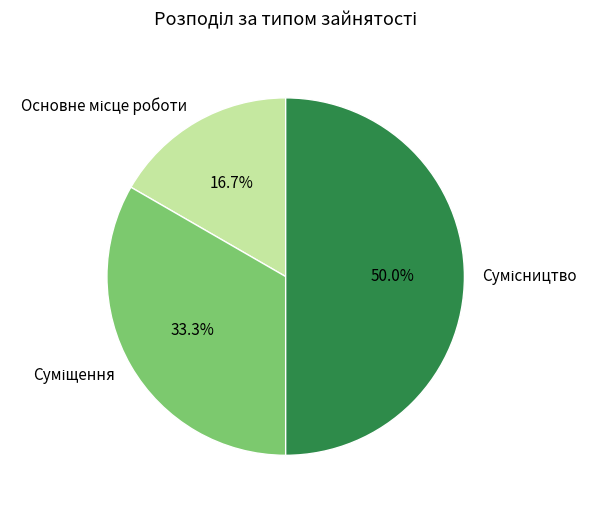

To the nearest percent, what portion does Суміщення represent?

33%